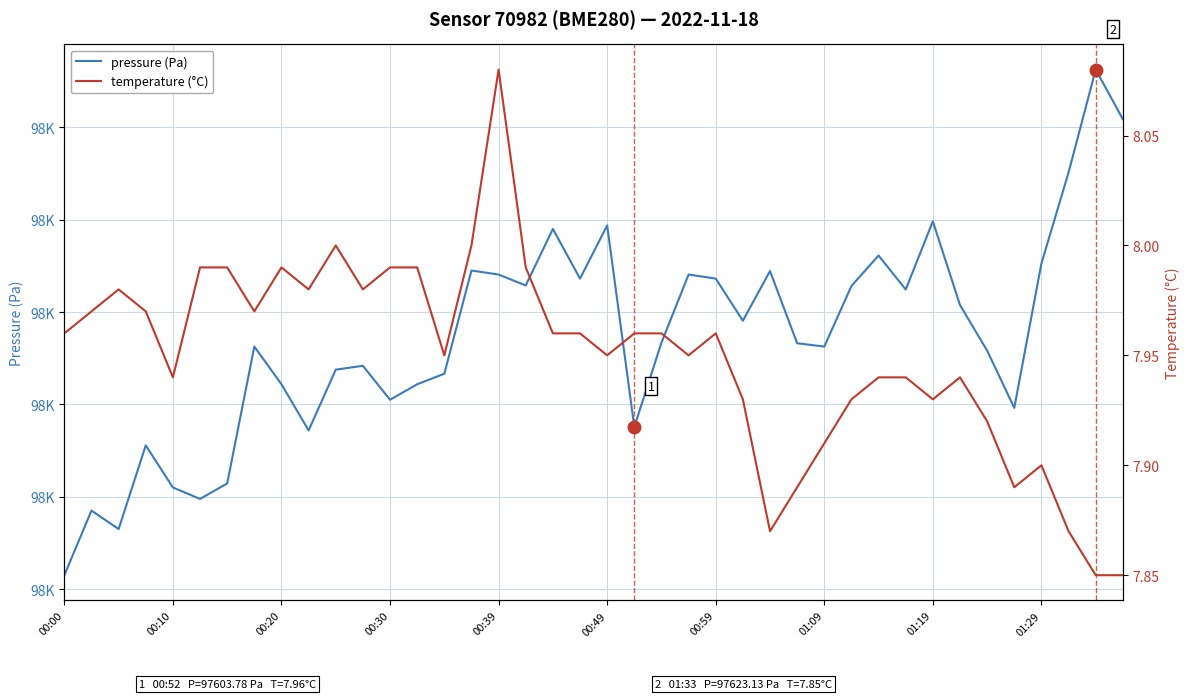

The value of pressure (Pa) at 00:00 is 97595.8. True or false?

True